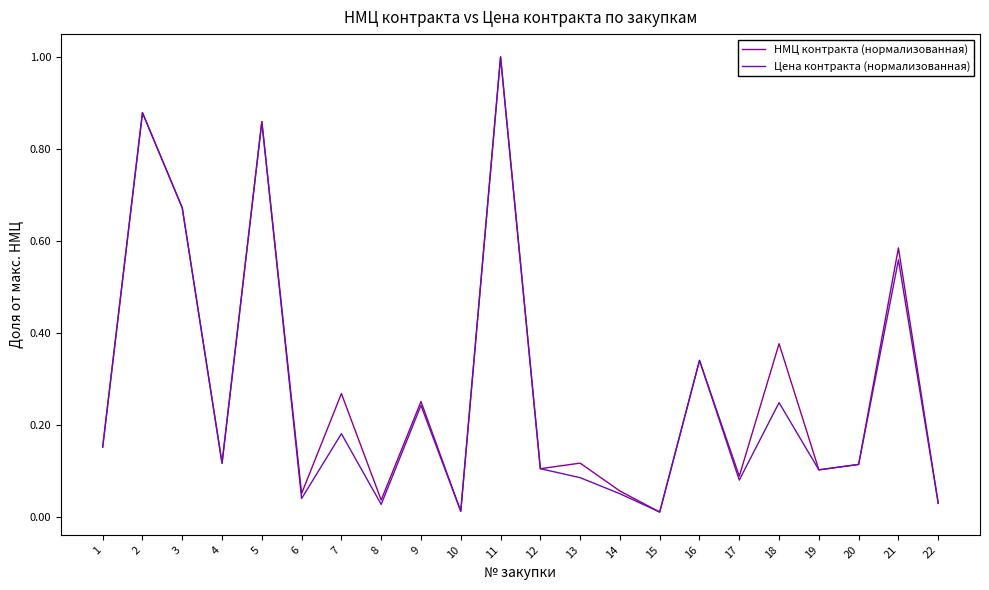

Rank the series at 7 from lowest to highest value.

Цена контракта (нормализованная), НМЦ контракта (нормализованная)